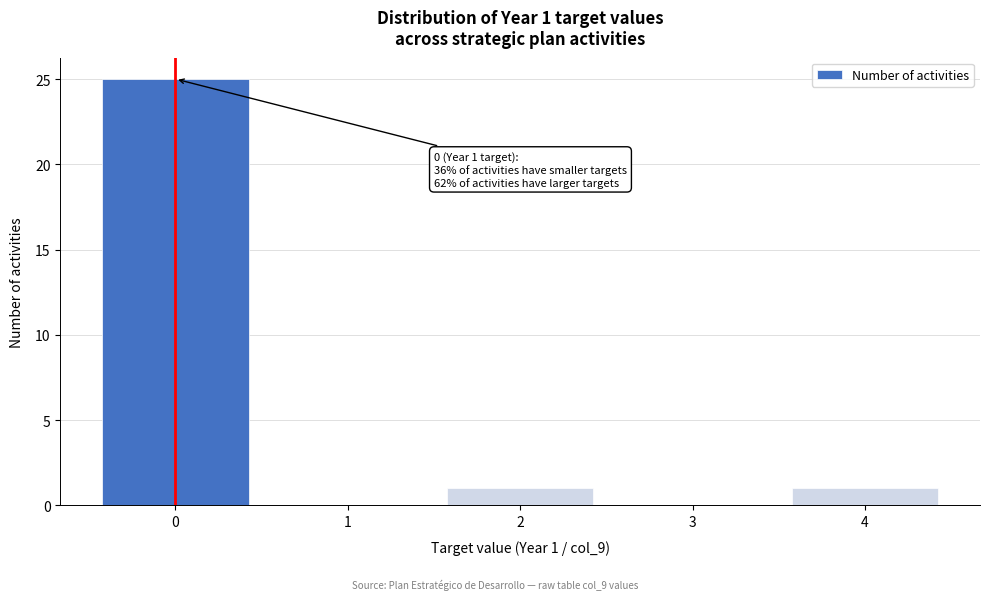

Which range on the x-axis has the tallest bar?

-0.5 to 0.5